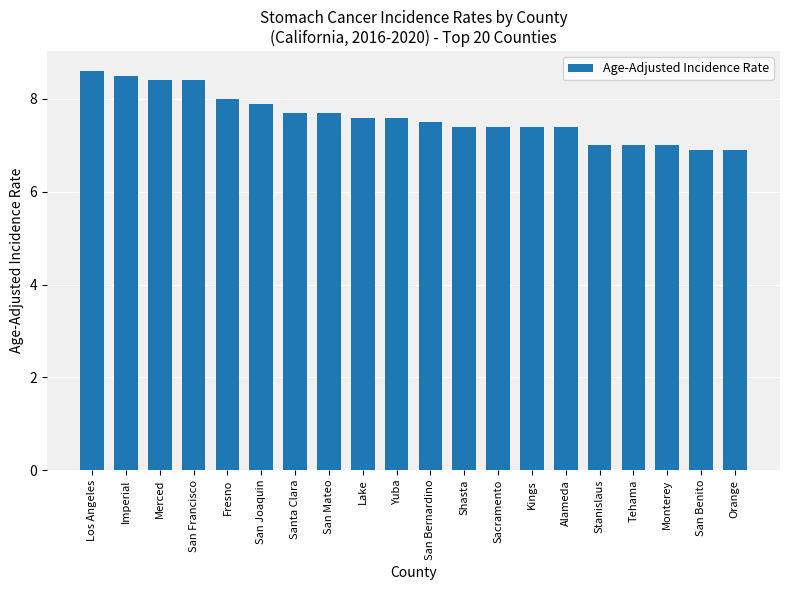

What is the greatest value displayed?

8.6